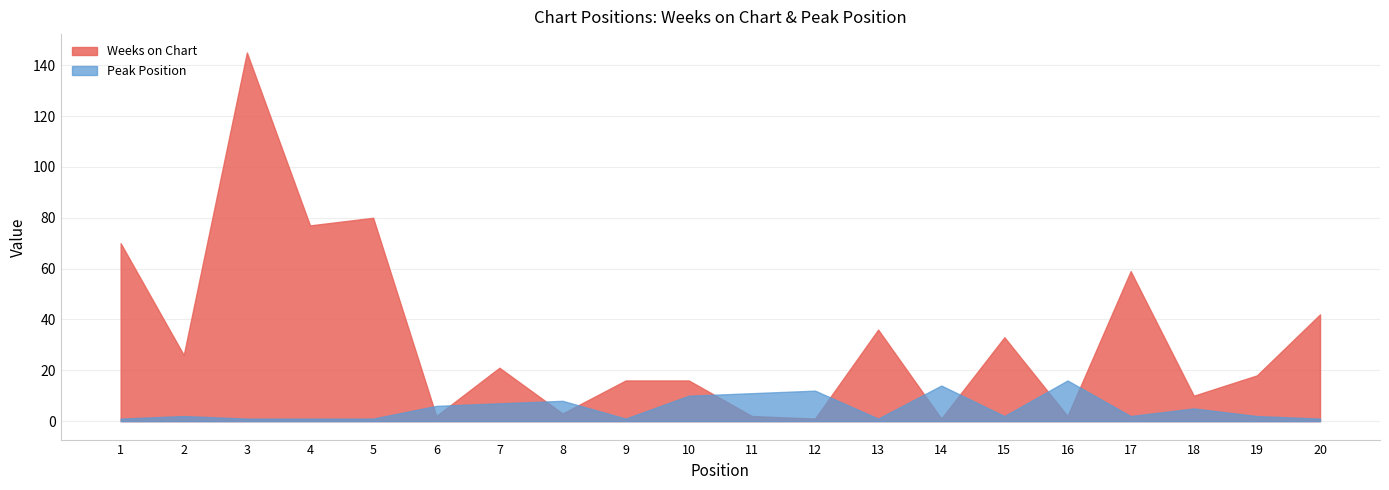

What are all the series names shown in the legend?

Weeks on Chart, Peak Position